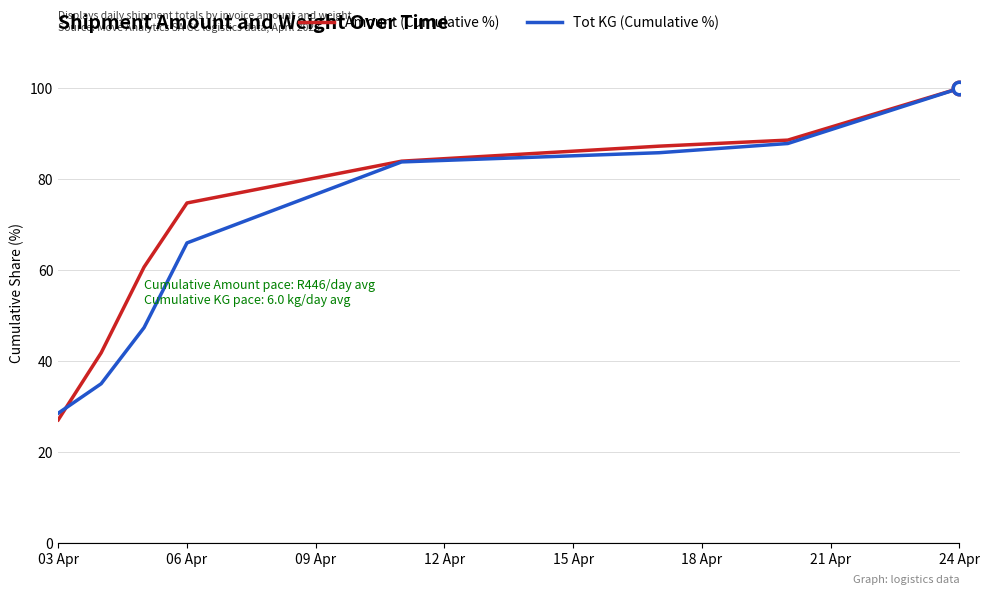

Which series has the largest range (max minus min)?

Amount (Cumulative %)